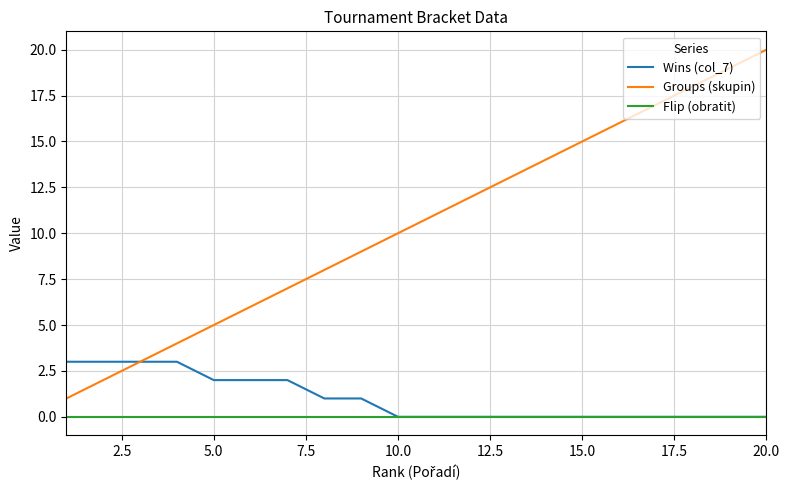

What is the maximum value shown in the chart?

20